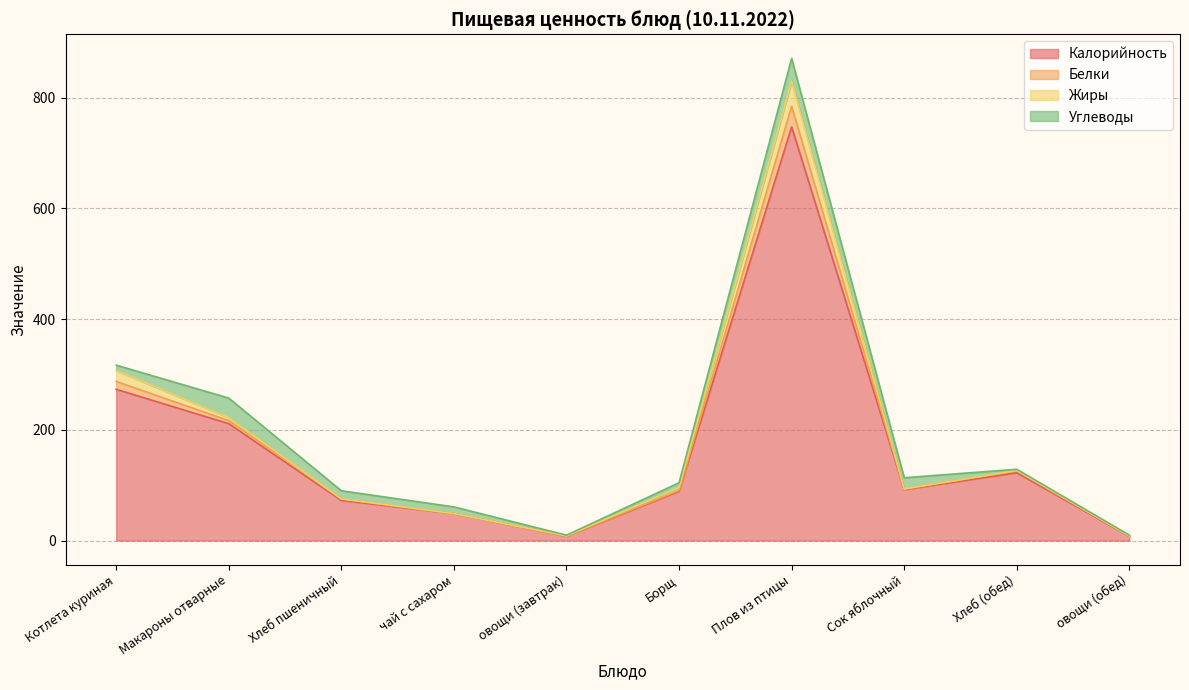

The value of Калорийность at Сок яблочный is 92.0. True or false?

True